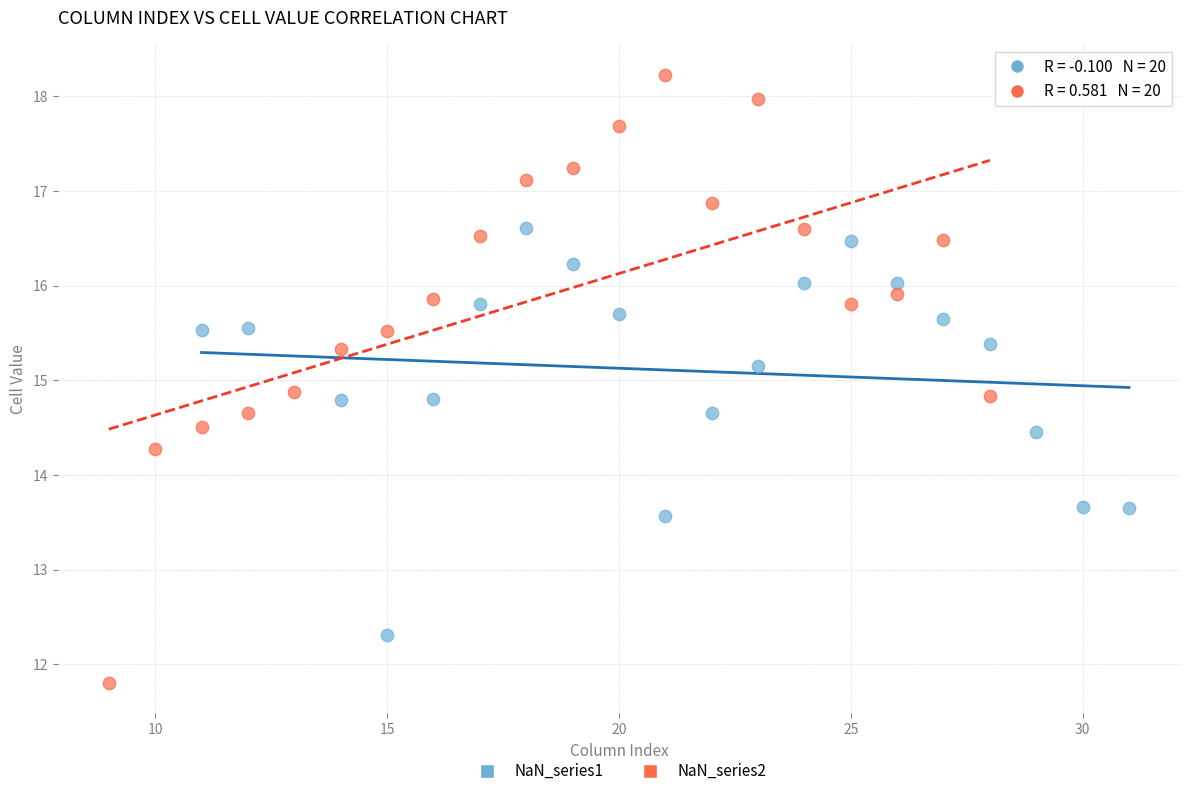

Which series contains the highest Y value?

NaN_series2